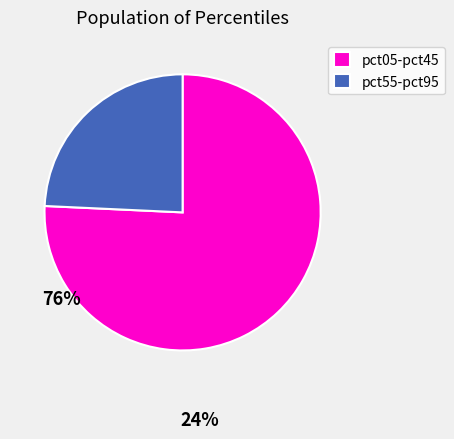

Count the number of slices in the pie.

2